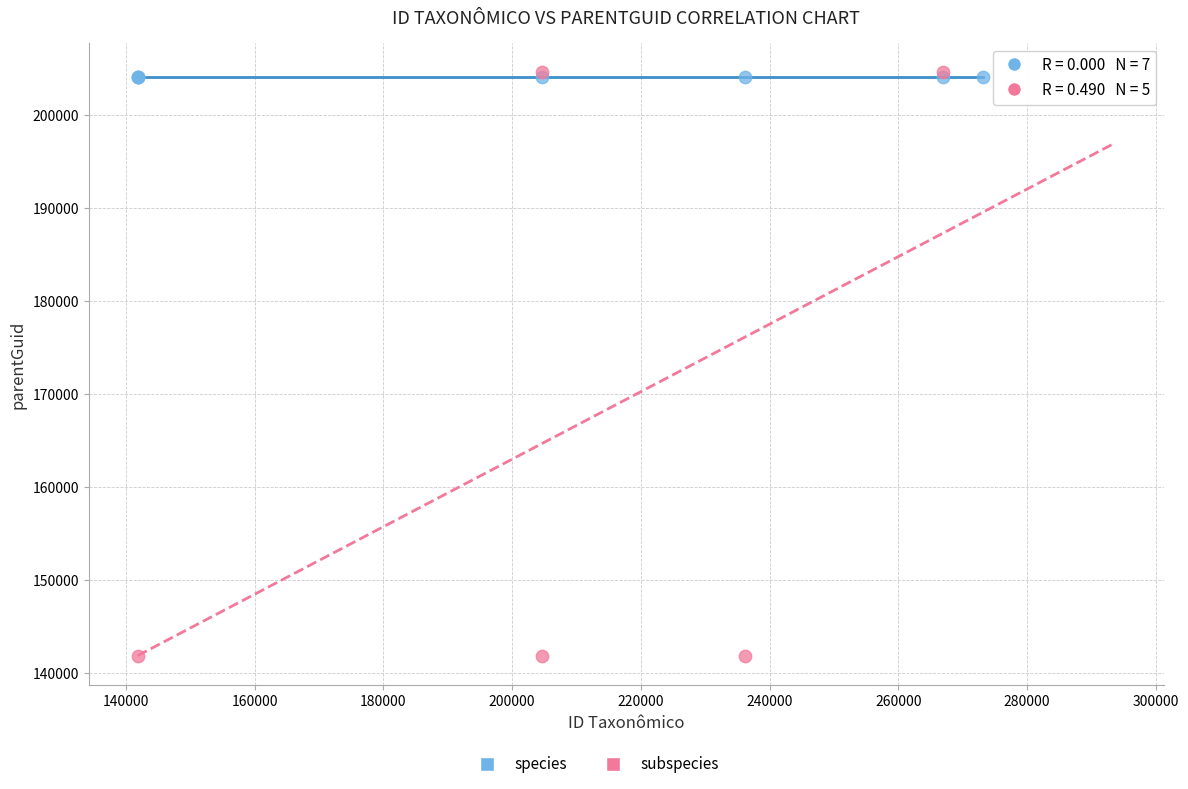

Which series reaches the minimum Y coordinate?

subspecies